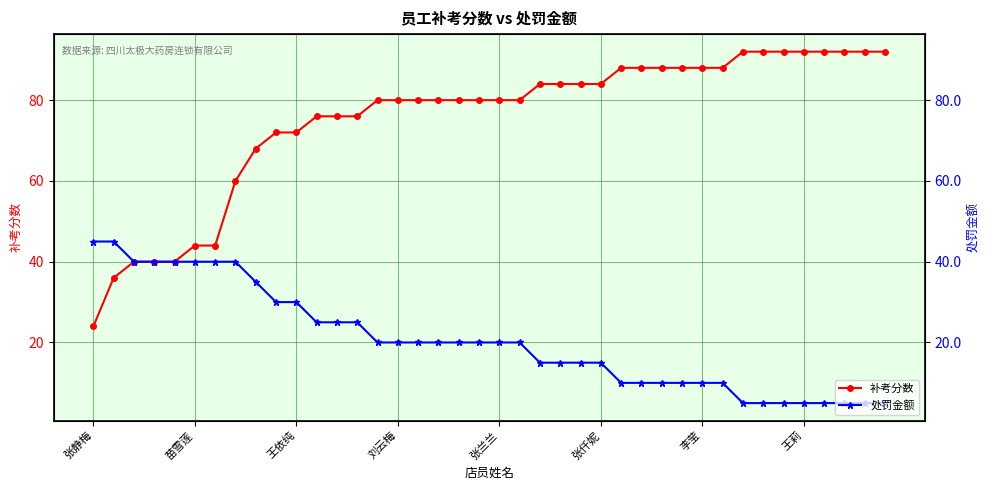

True or false: 补考分数 has a value of 55 at 27.

False